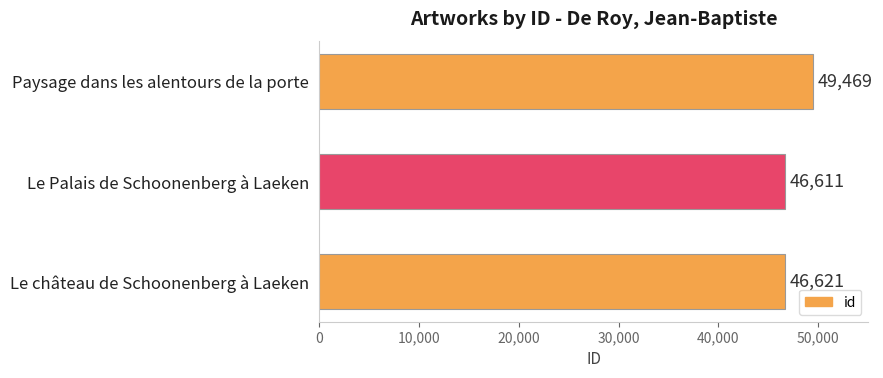

What is the greatest value displayed?

49469